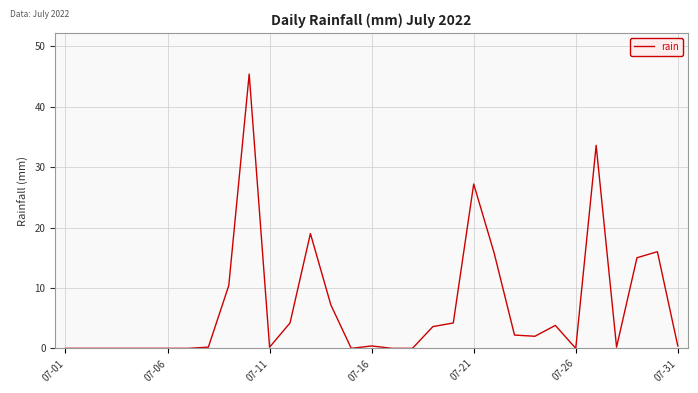

What is the maximum value shown in the chart?

45.4